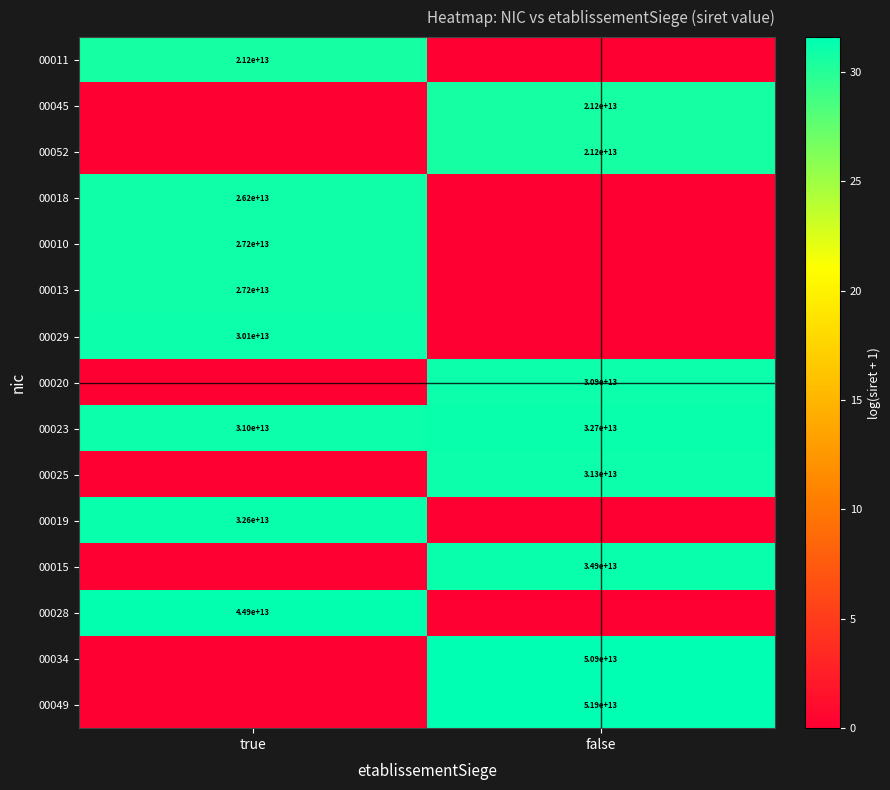

The value of 00010 at true is 27200000000000. True or false?

True